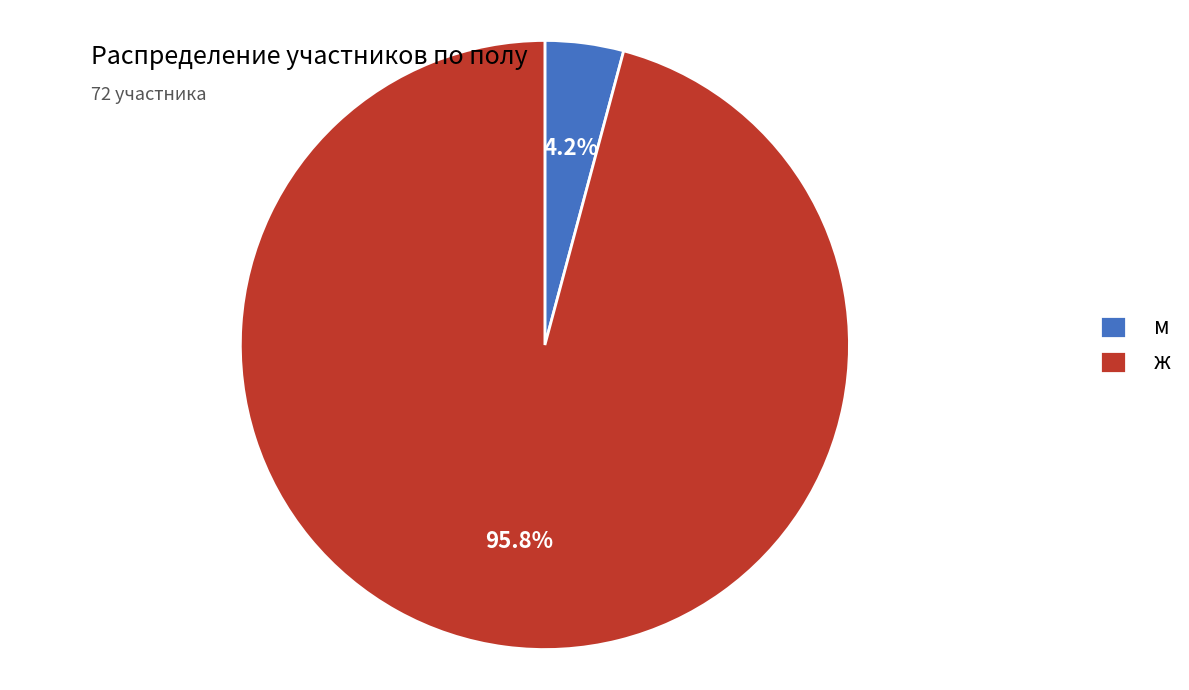

Which slice is the smallest?

м